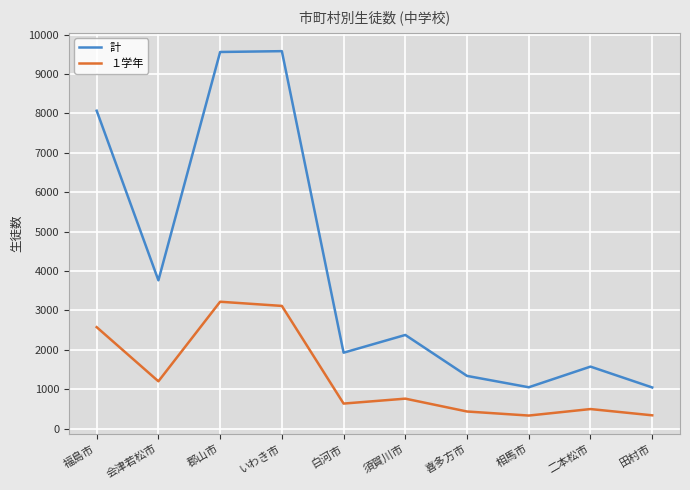

The value of 計 at 喜多方市 is 1339. True or false?

True